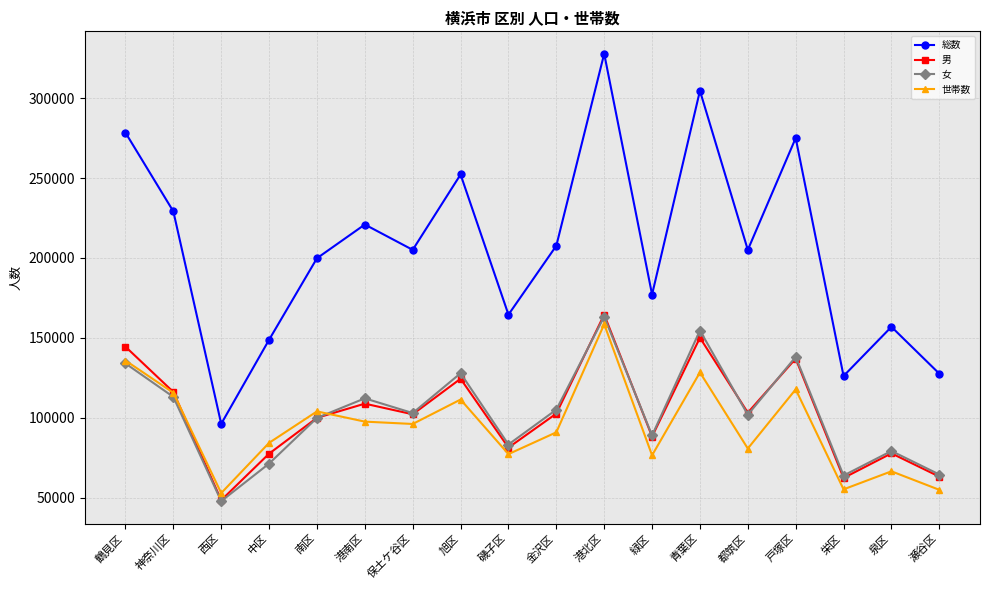

The value of 女 at 瀬谷区 is 109997. True or false?

False